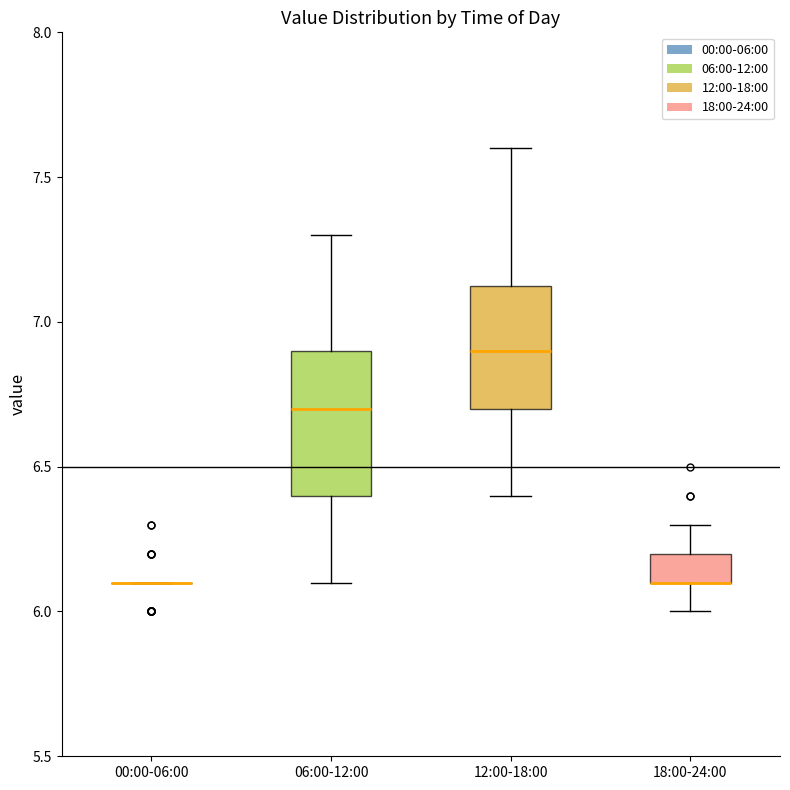

Reading left to right, transcribe this box plot: for each box, give where its median line is, the range the box spans, and where its two whiskers end, as read against the y-axis. The values are not printed on the chart, so give them approximately, as read against the axis.

00:00-06:00: box collapsed to a line at 6.10, whiskers 6.10 to 6.10
06:00-12:00: median 6.70, box 6.40 to 6.90, whiskers 6.10 to 7.30
12:00-18:00: median 6.90, box 6.70 to 7.15, whiskers 6.40 to 7.60
18:00-24:00: median 6.10 (drawn on the box's lower edge), box 6.10 to 6.20, whiskers 6.00 to 6.30